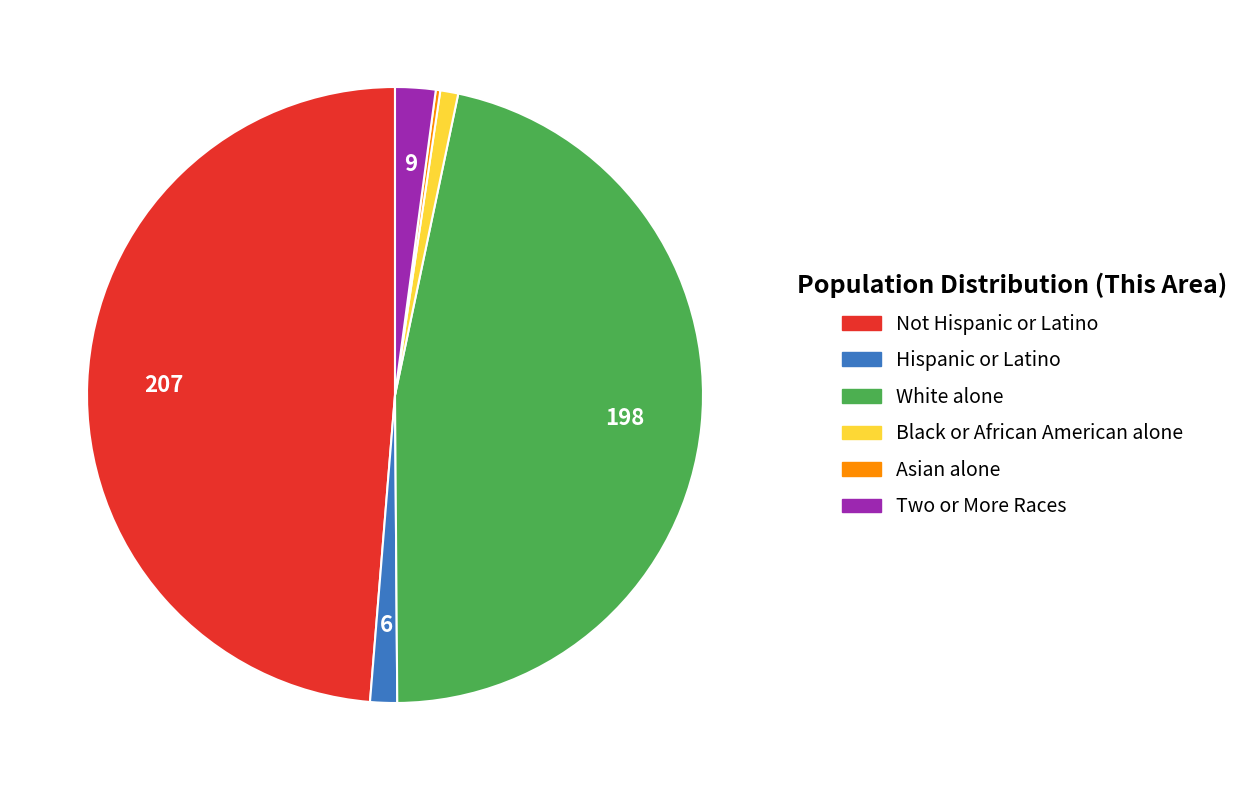

Between Hispanic or Latino and White alone, which is larger?

White alone